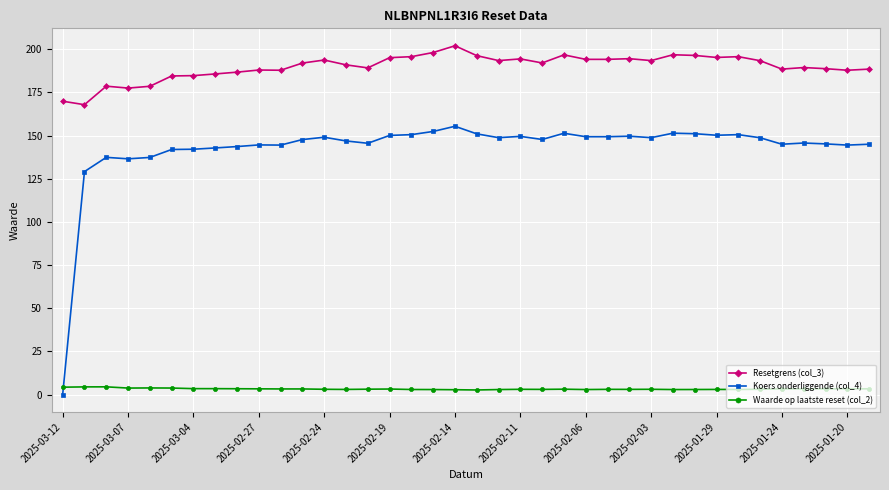

After their last crossing, which series has the higher values: Koers onderliggende (col_4) or Waarde op laatste reset (col_2)?

Koers onderliggende (col_4)